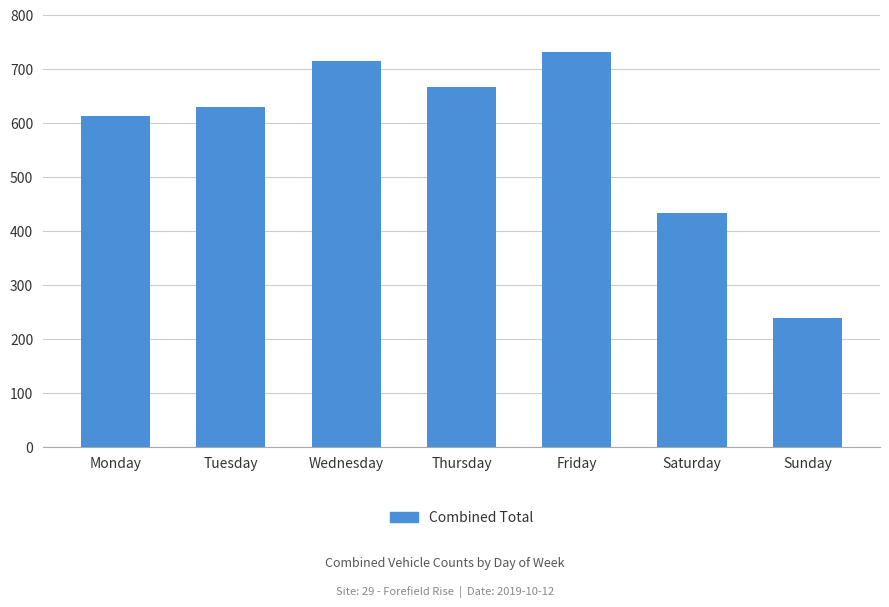

What is the change in value from Wednesday to Saturday?

-281